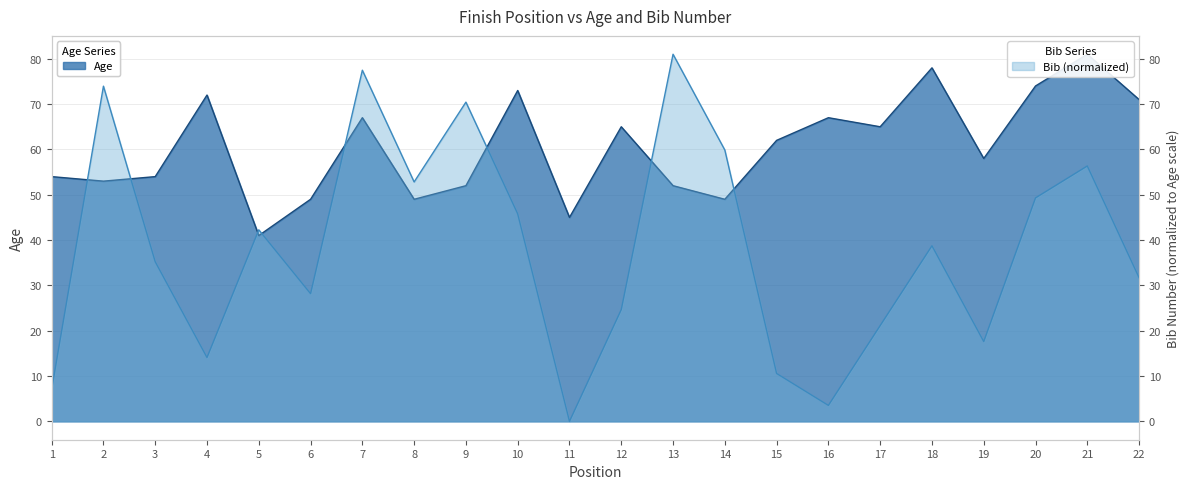

Reading left to right, what are all the values shown in this chart?

Age: 1=54.0	2=53.0	3=54.0	4=72.0	5=41.0	6=49.0	7=67.0	8=49.0	9=52.0	10=73.0	11=45.0	12=65.0	13=52.0	14=49.0	15=62.0	16=67.0	17=65.0	18=78.0	19=58.0	20=74.0	21=81.0	22=71.0
Bib: 1=7.0	2=74.0	3=35.2	4=14.1	5=42.3	6=28.2	7=77.5	8=52.8	9=70.4	10=45.8	11=0.0	12=24.7	13=81.0	14=59.9	15=10.6	16=3.5	17=21.1	18=38.7	19=17.6	20=49.3	21=56.3	22=31.7